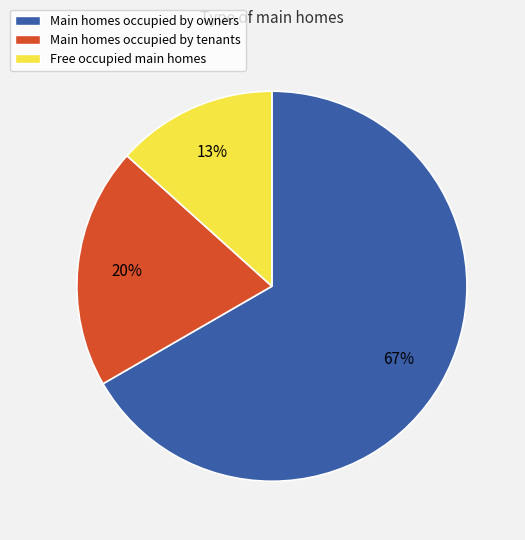

Is there any slice that represents more than half of the pie?

Yes